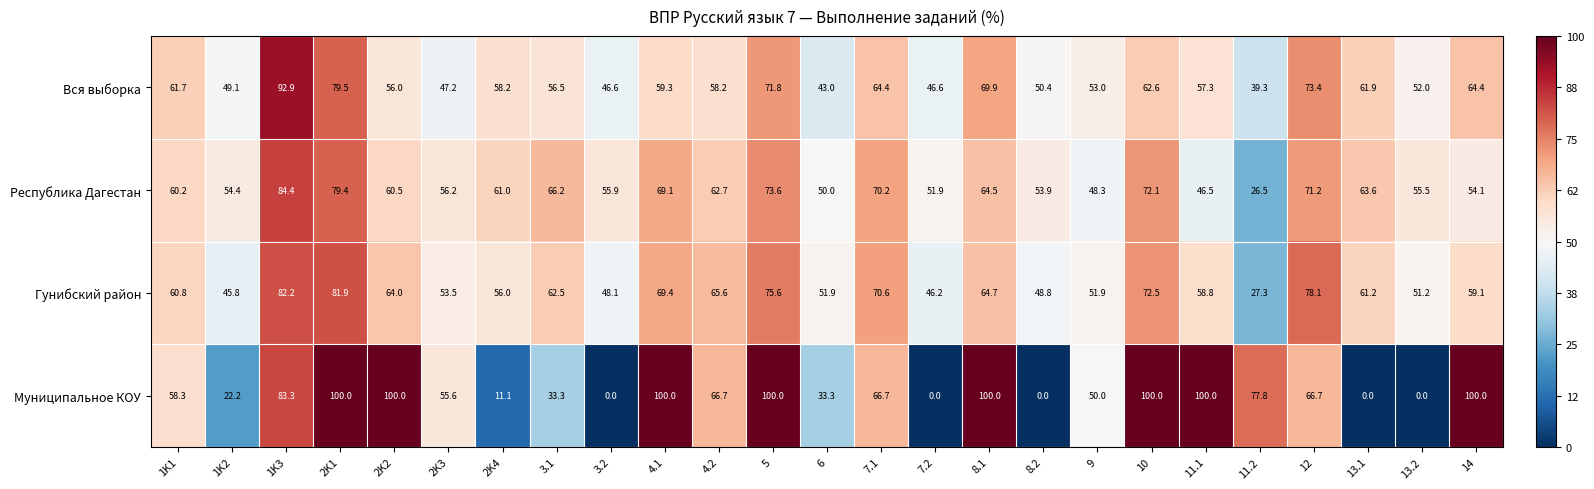

What is the difference between the Гунибский район values at 8.1 and 7.1?

5.9